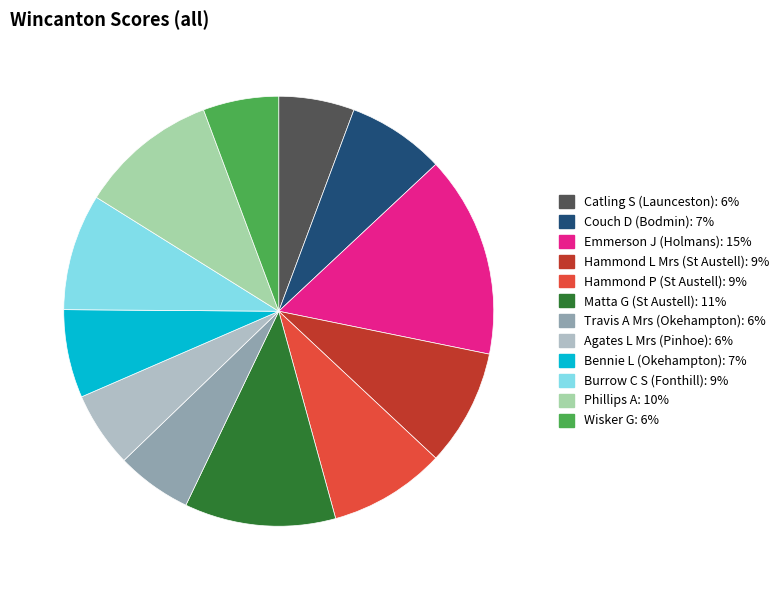

To the nearest percent, what portion does Burrow C S (Fonthill) represent?

9%